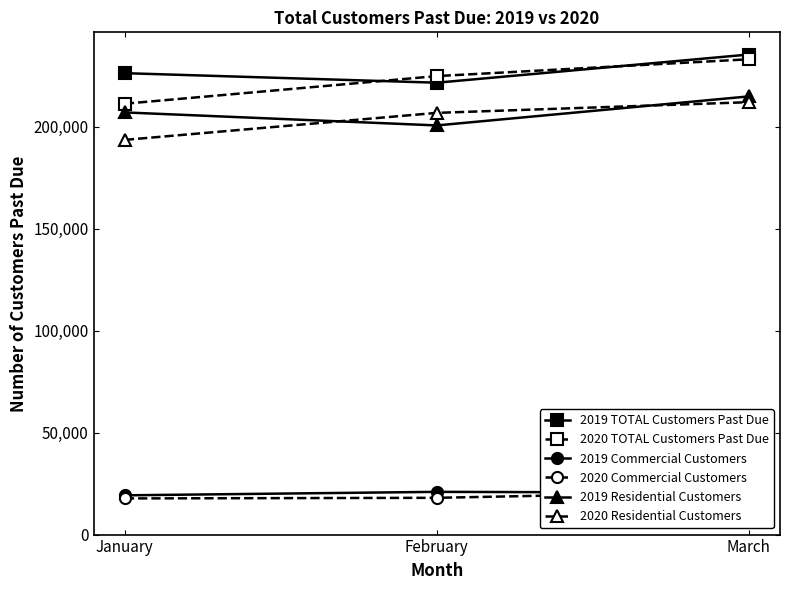

Where does the 2019 Residential Customers series first go above 207018?

March